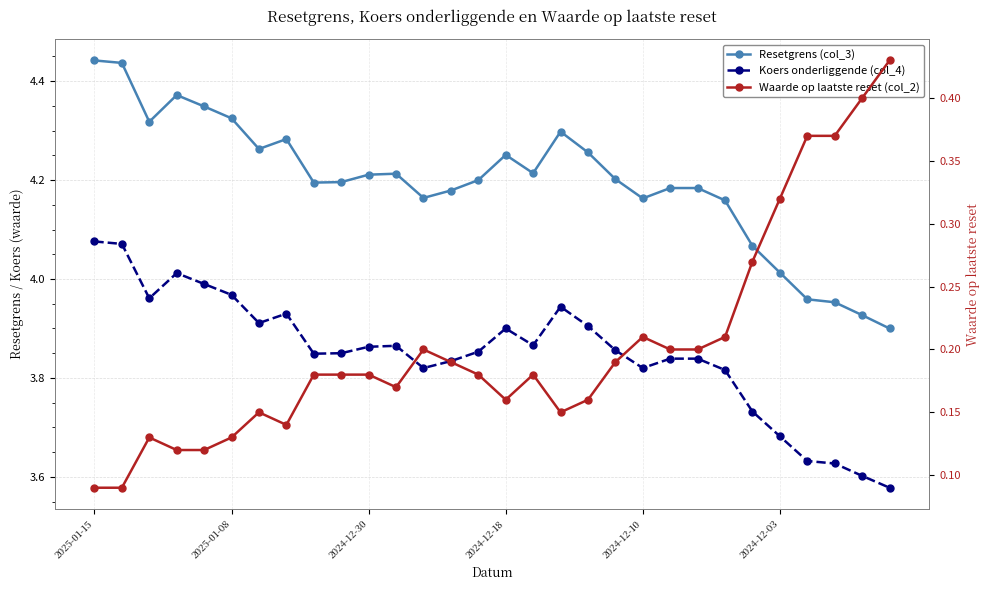

What is the difference between the highest and lowest values at 23?

3.9